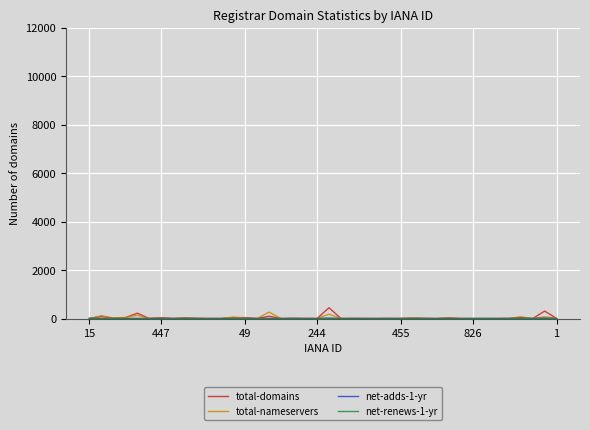

How many series are shown in this chart?

4